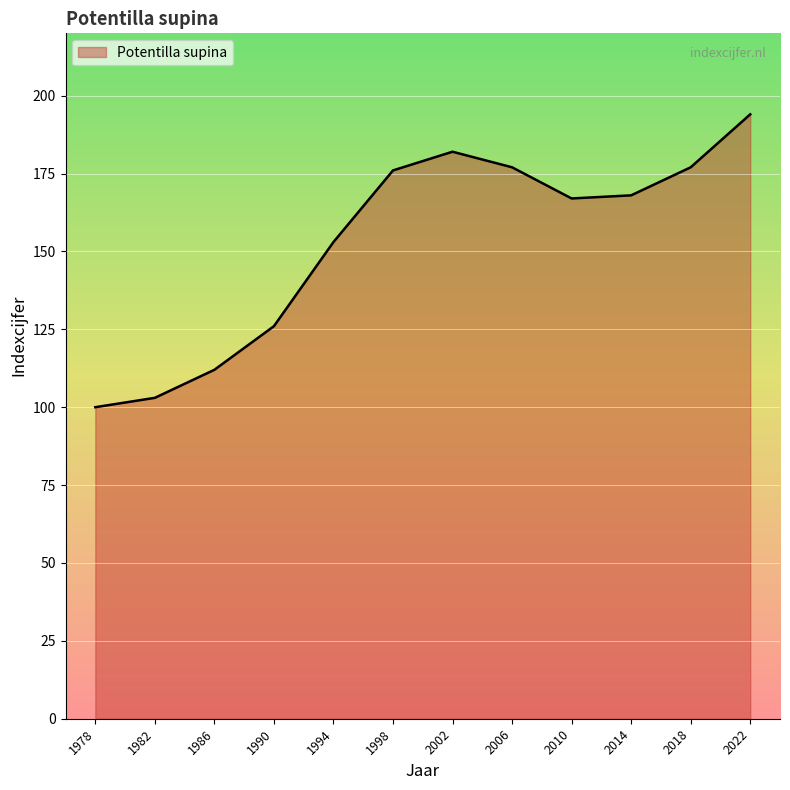

Approximately how many times larger is the value at 2014 compared to 1998?

1.0